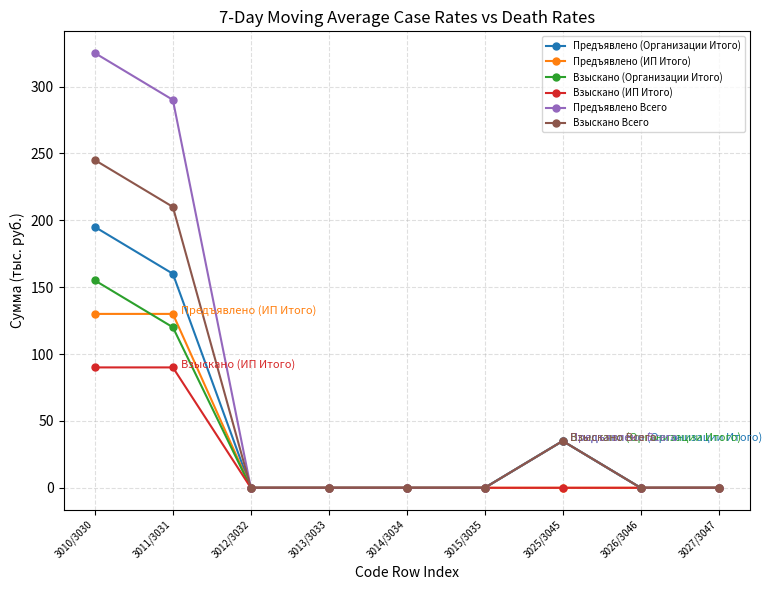

How many Взыскано (Организации Итого) values are between 0 and 35?

7